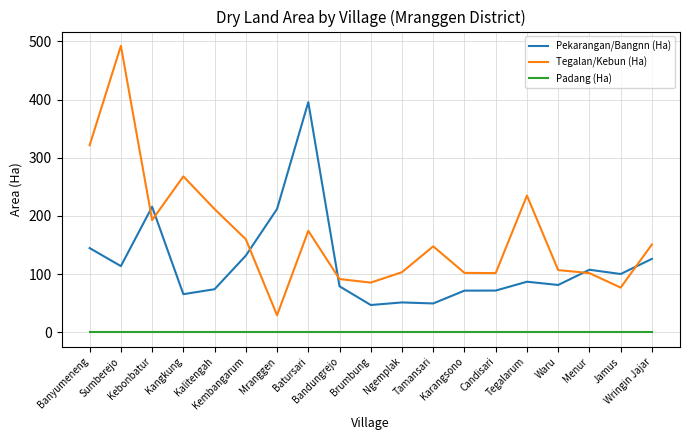

What is the difference between the maximum and minimum values in the Pekarangan/Bangnn (Ha) series?

348.7